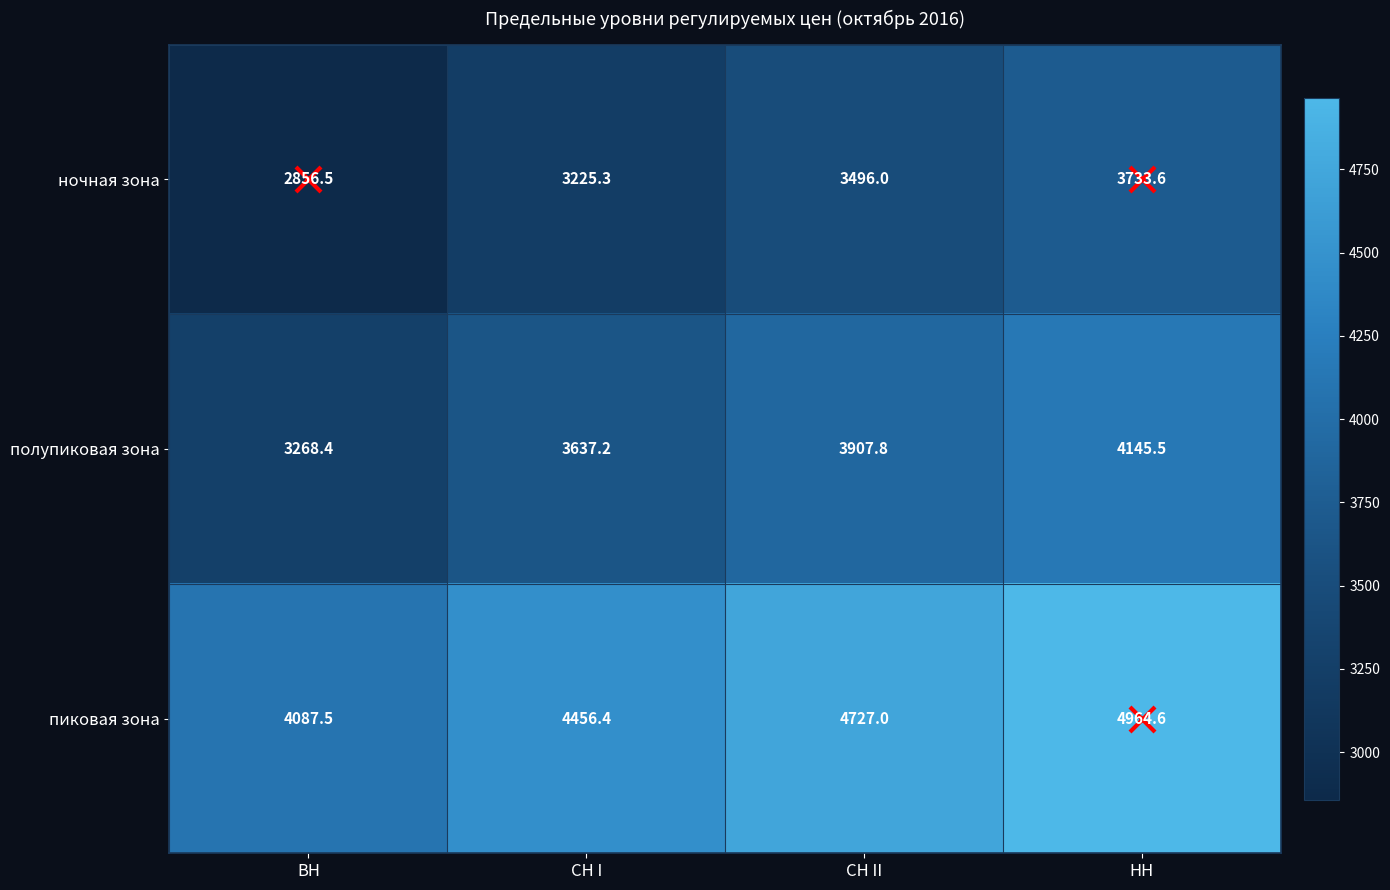

Where is пиковая зона nearest to the value 4526?

СН I